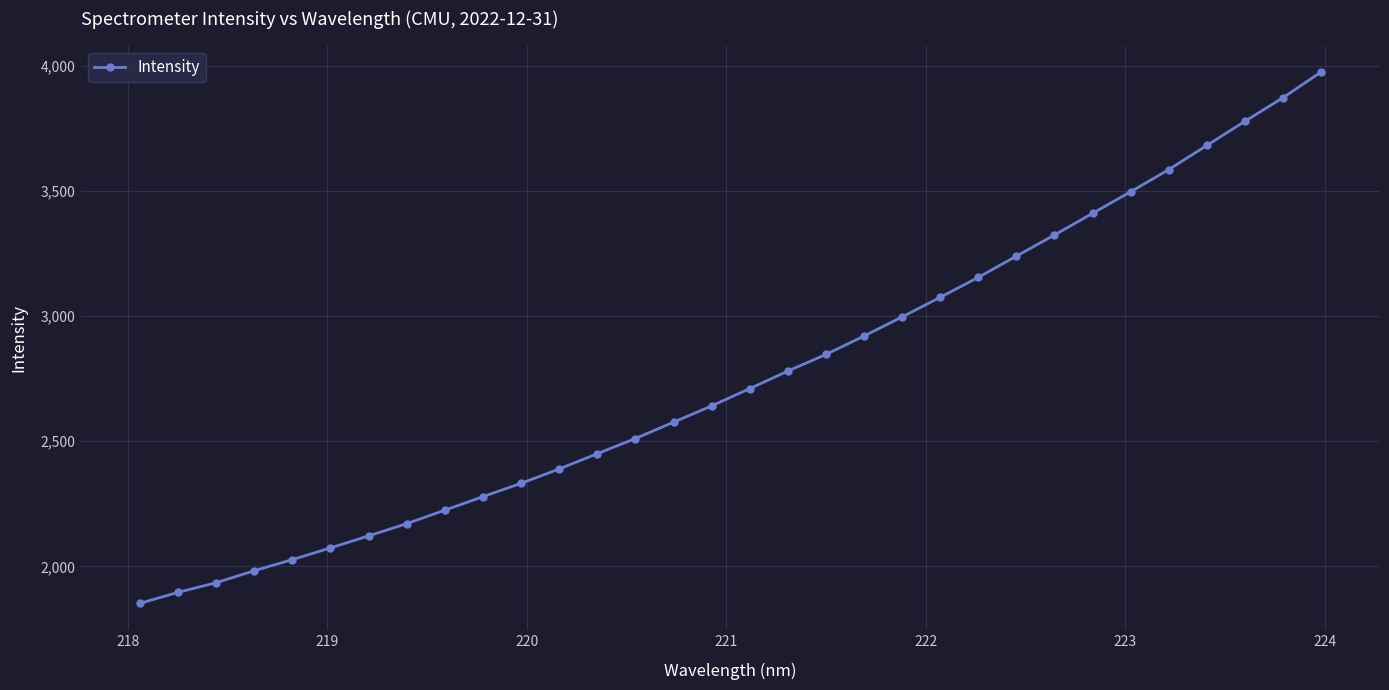

What is the difference between the second highest and second lowest values?

1976.5